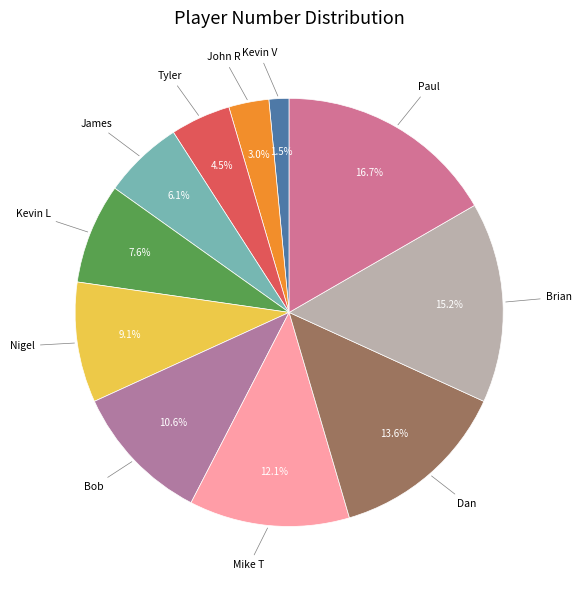

Which has a higher value, Paul or Nigel?

Paul